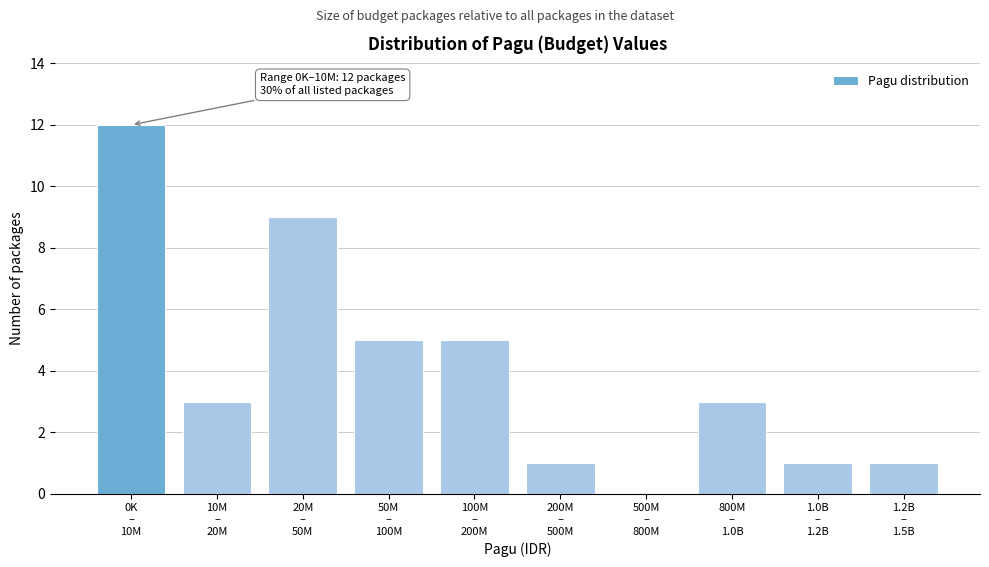

What is the sum of all values?

40